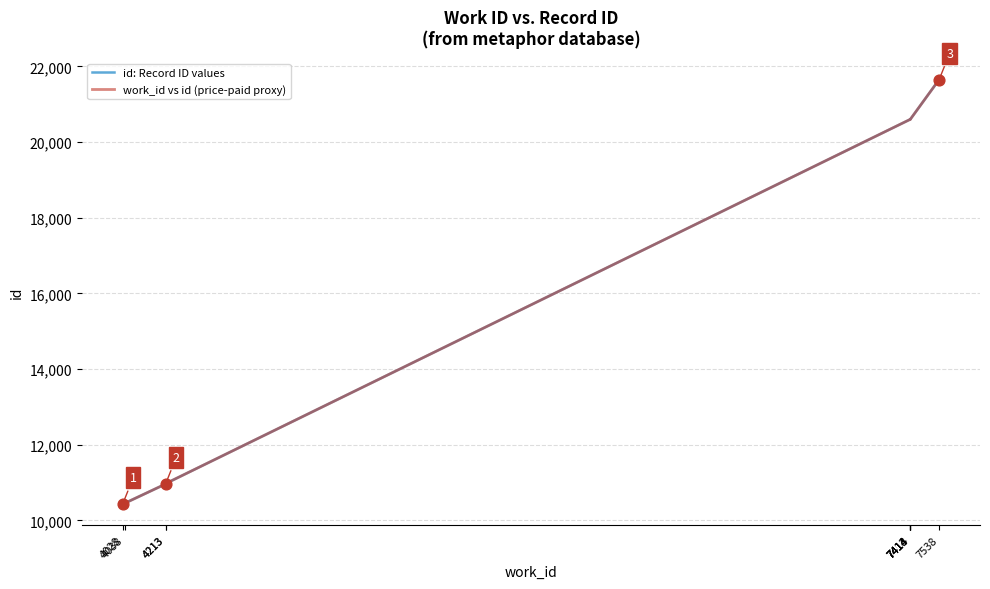

Which series contains the lowest Y value?

id: Record ID values